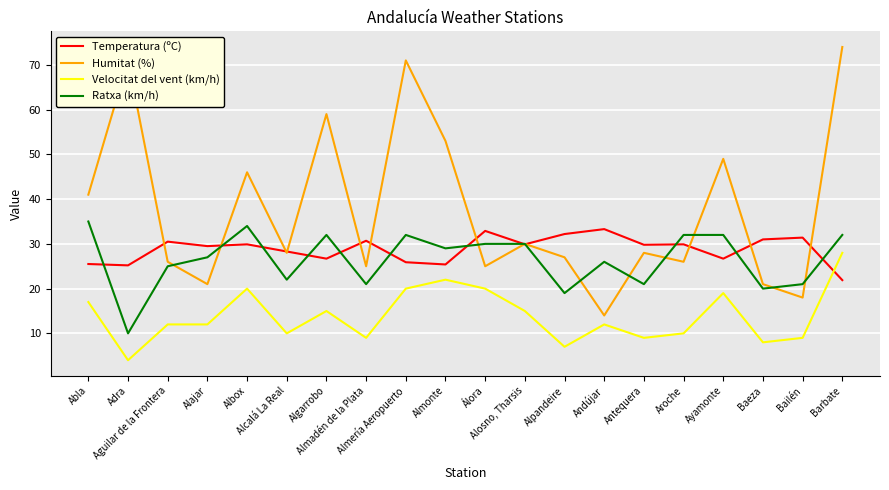

Which series has the largest range (max minus min)?

Humitat (%)